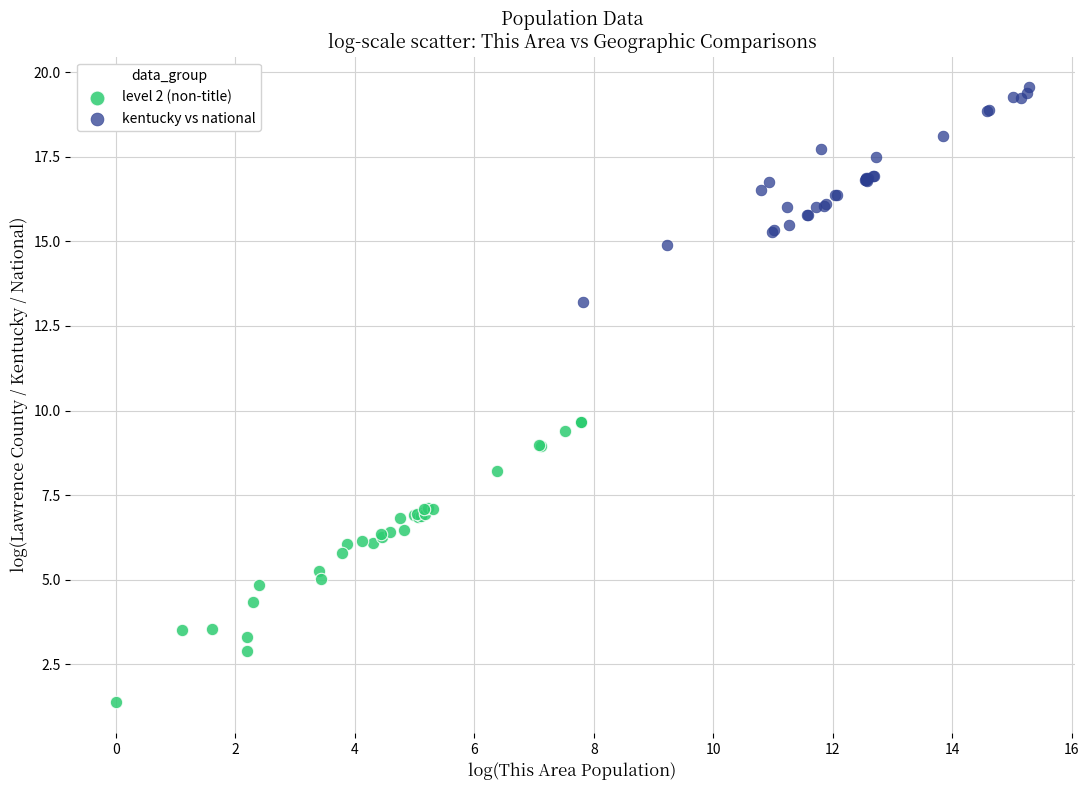

Which series has the largest Y range (max minus min)?

level 2 (non-title)